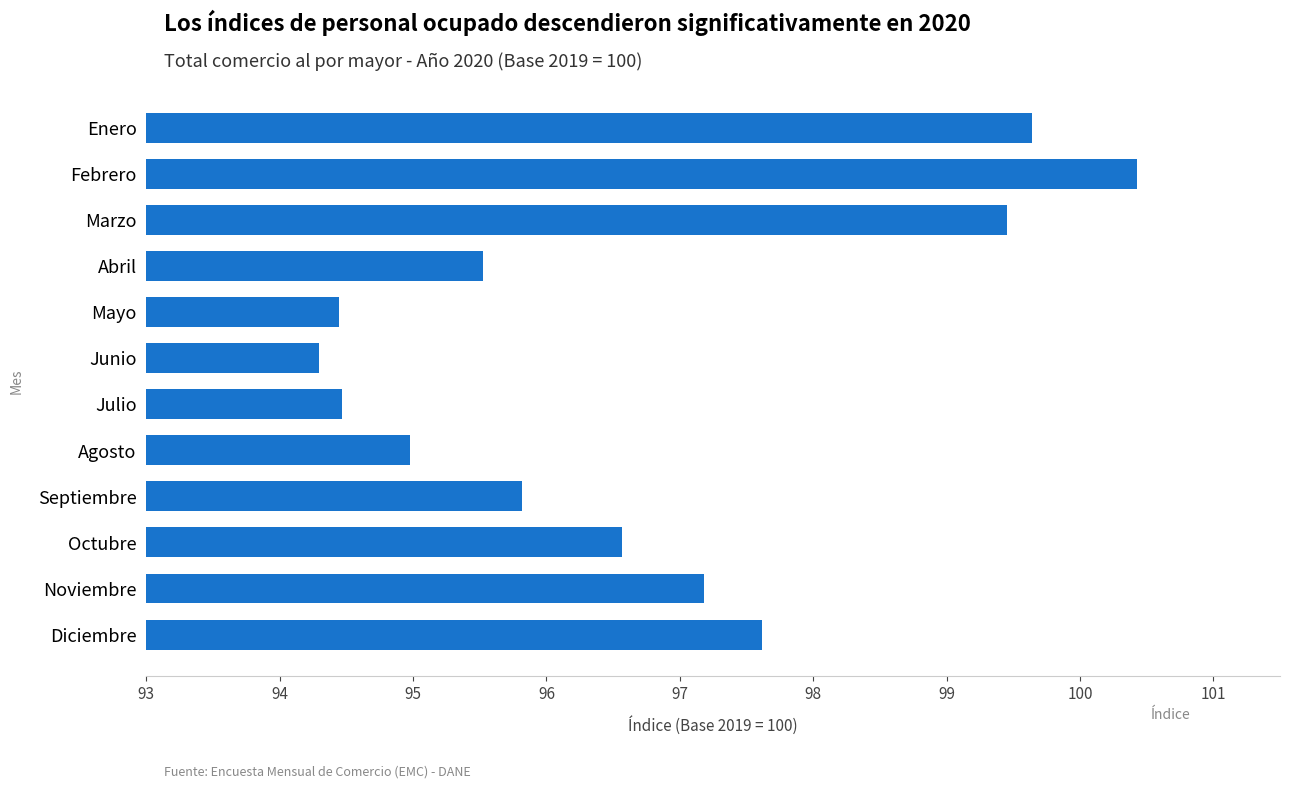

Which label corresponds to the smallest value in the chart?

Junio